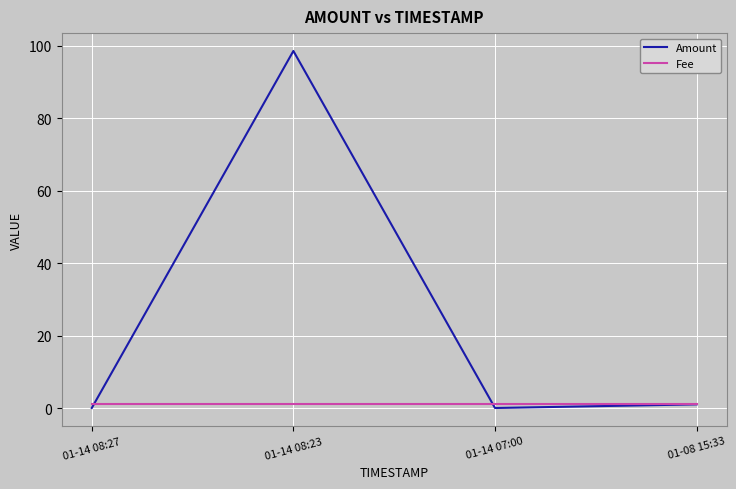

Rank the series by their average value, from lowest to highest.

Fee, Amount